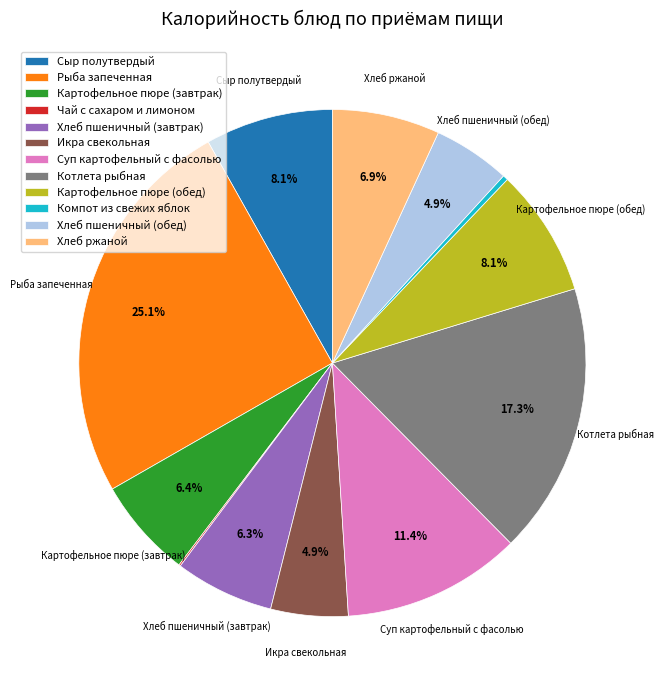

What is the largest slice in the pie chart?

Рыба запеченная